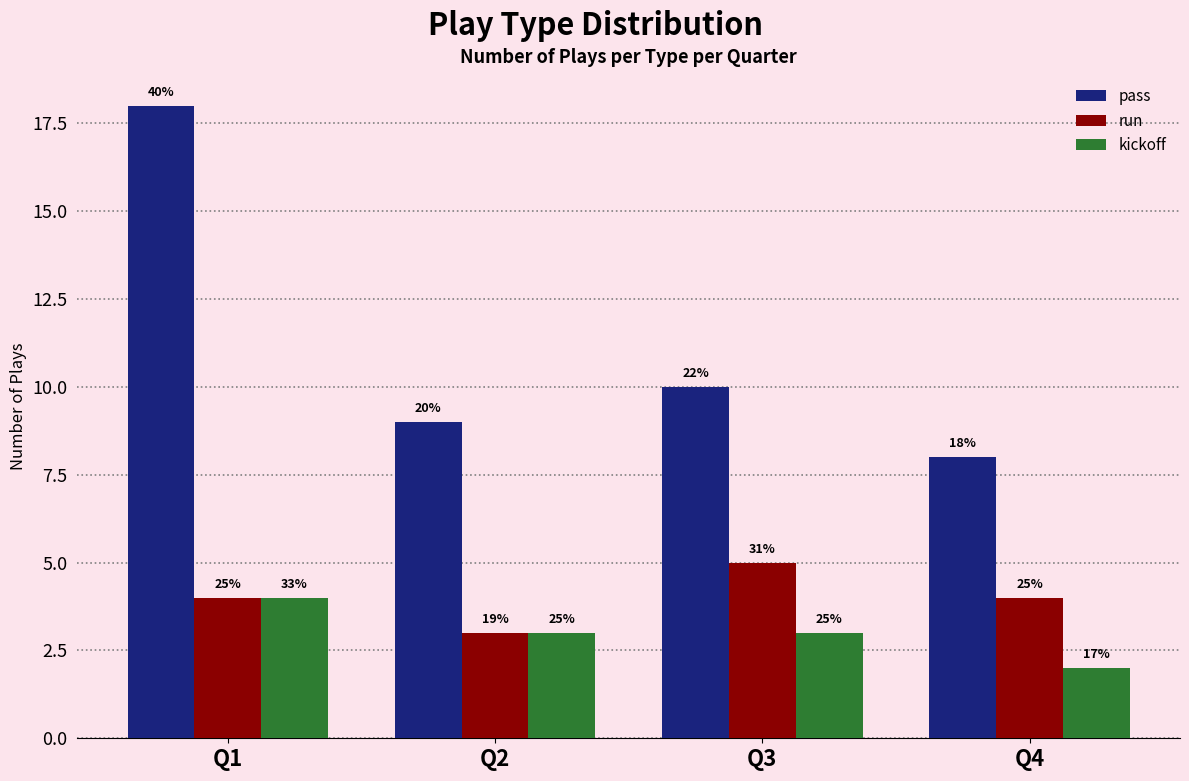

What is the value of the pass bar at the 4th from the left?

8